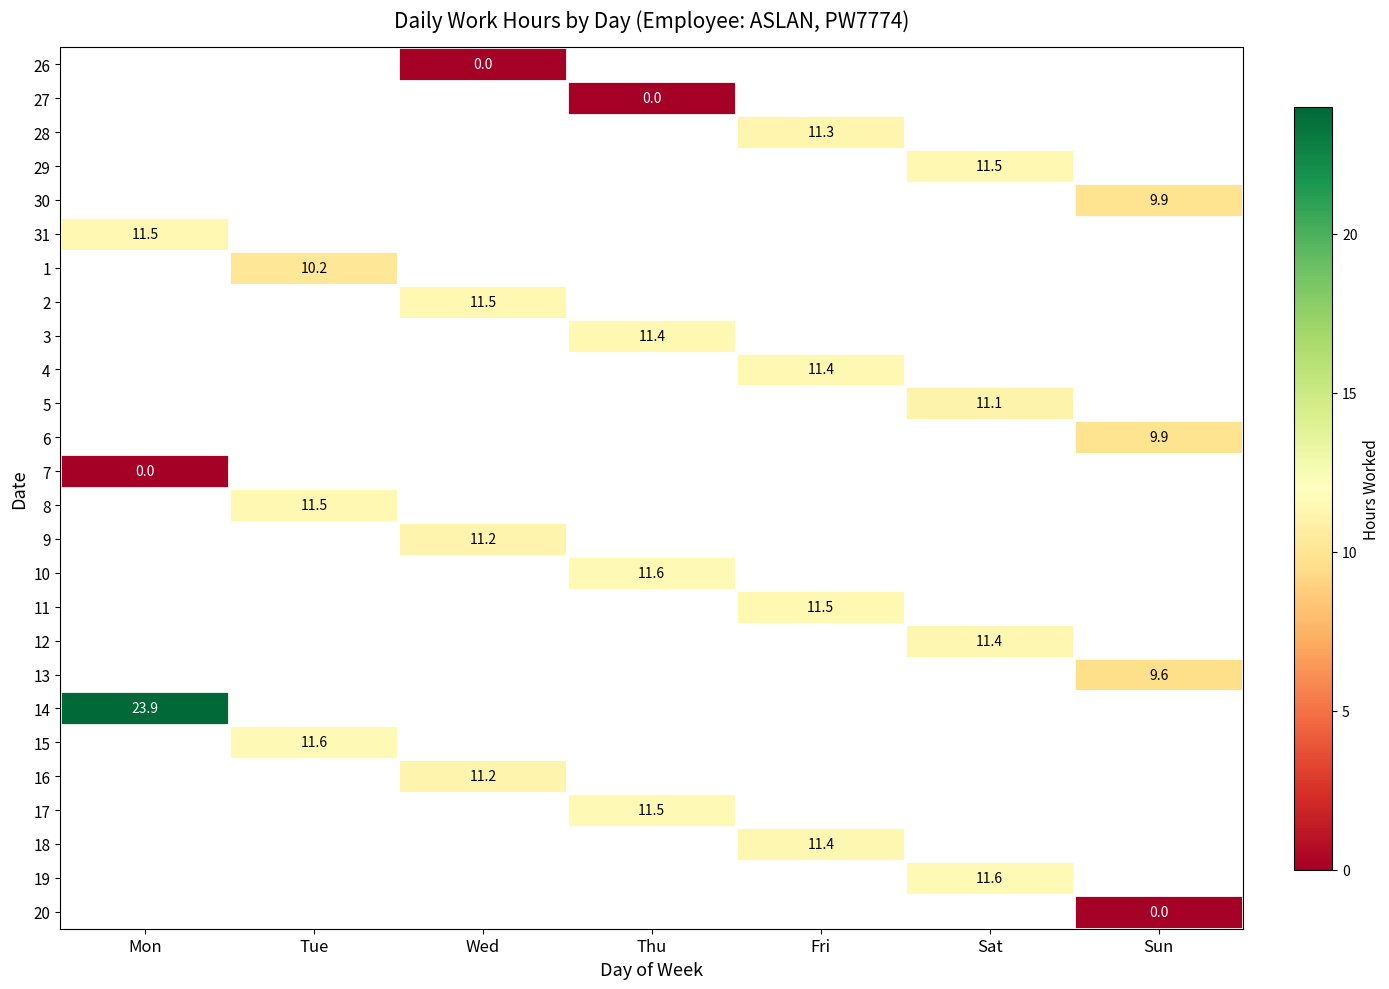

The 16 series shows 11.2 at Wed. True or false?

True